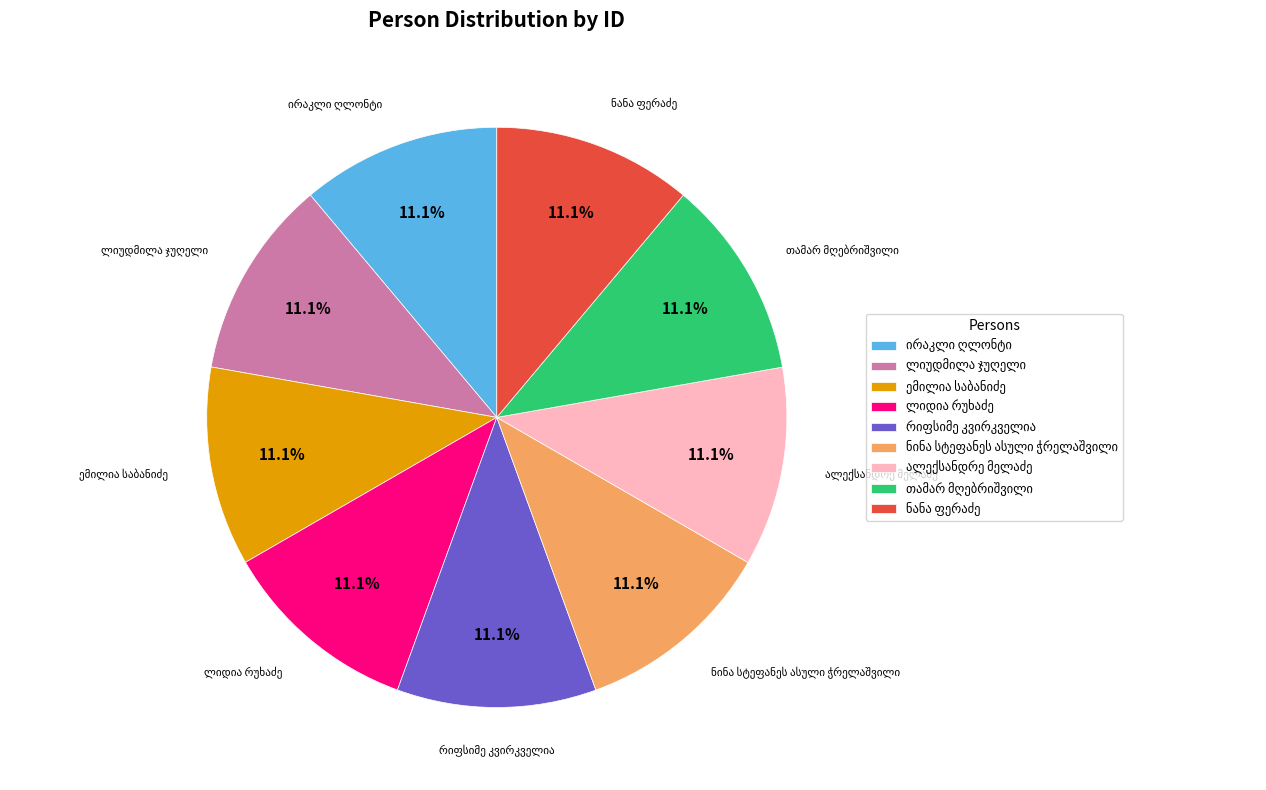

Does any single category account for the majority?

No